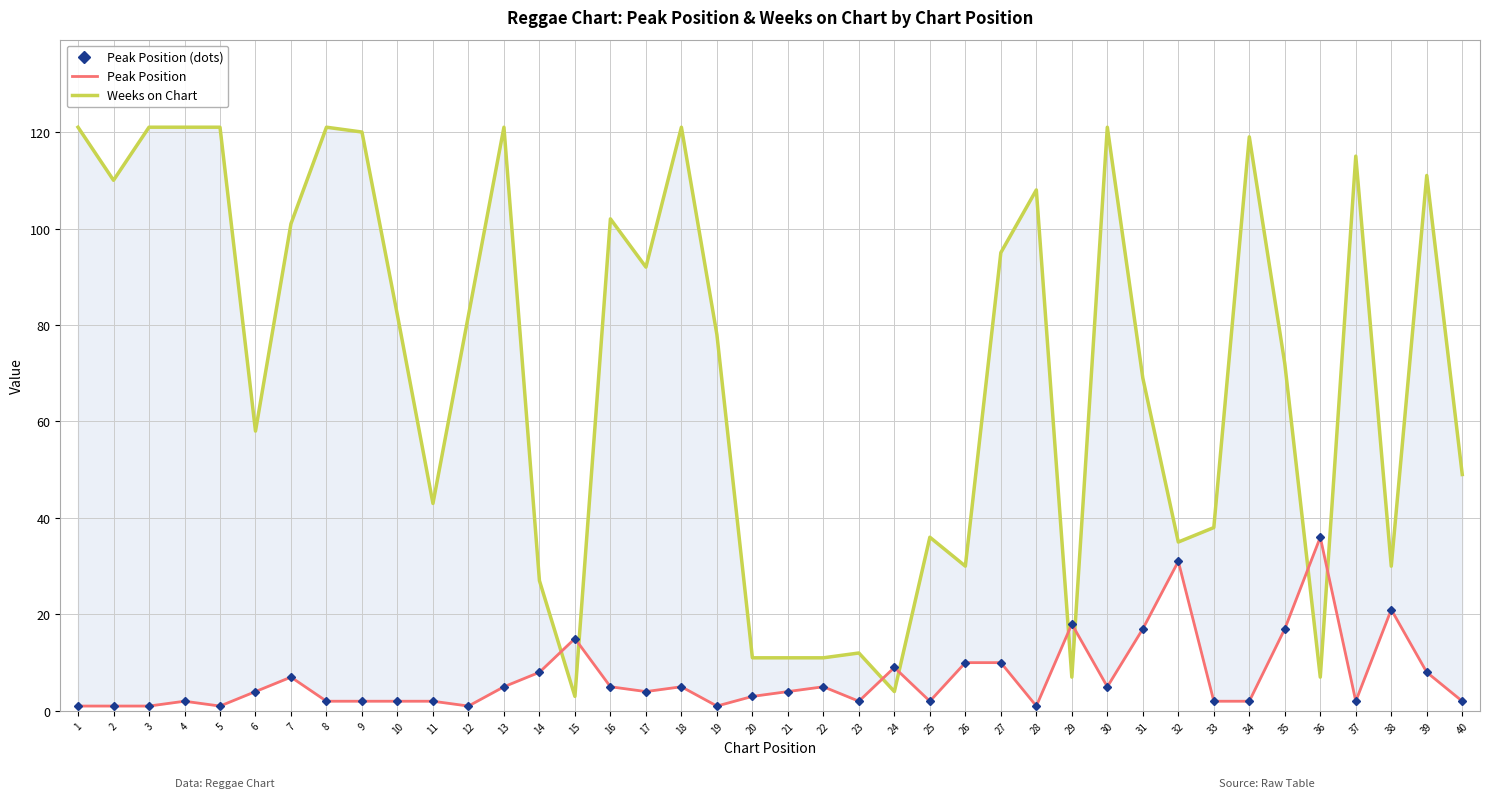

How many interior local valleys does the Peak Position series have?

9